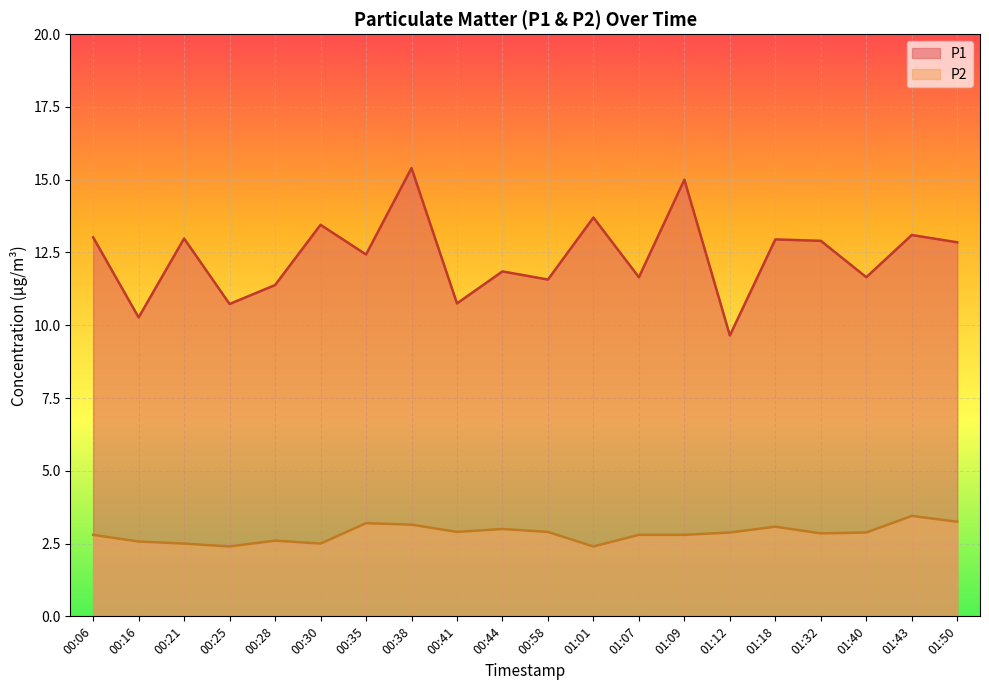

What is the total value across all series at 00:06?

15.8